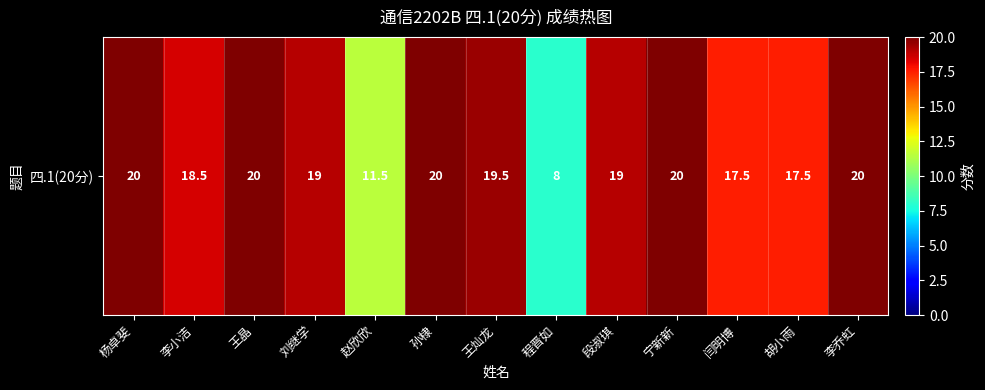

What value does the data have at 李小洁?

18.5